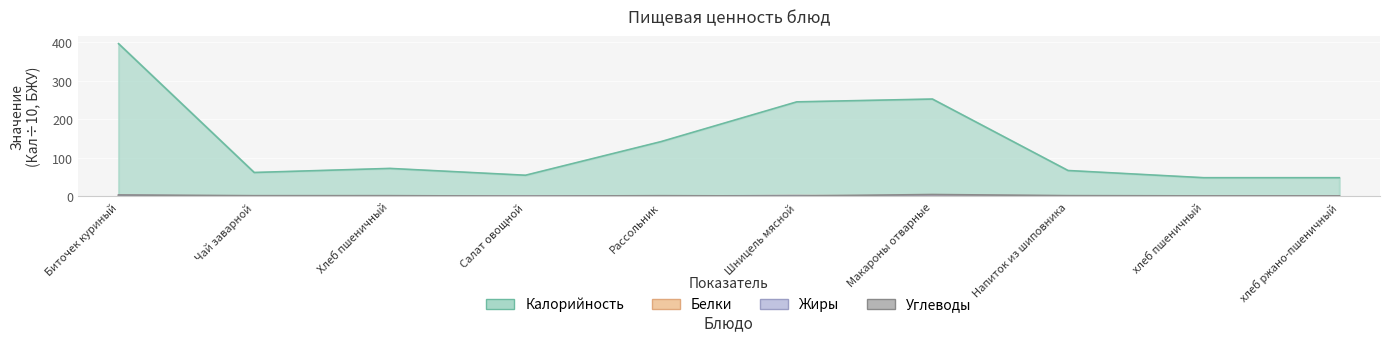

Between Рассольник and Напиток из шиповника, which series saw the biggest shift?

Калорийность